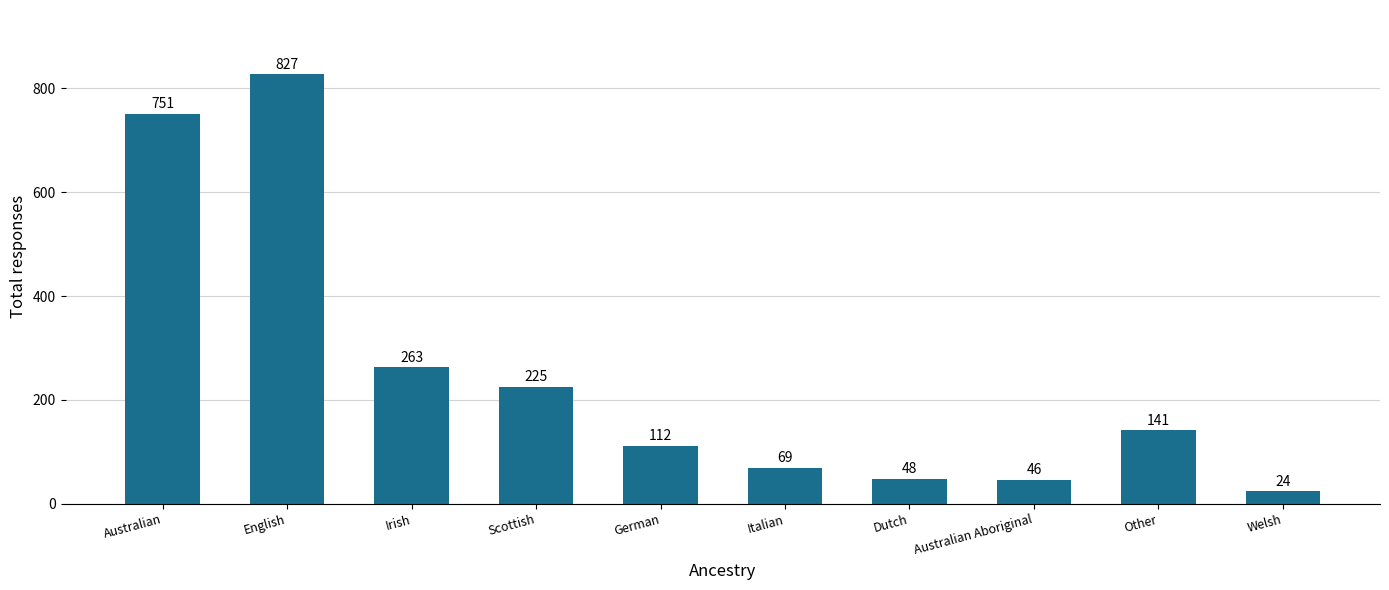

What is the label of the 2nd bar from the left?

English